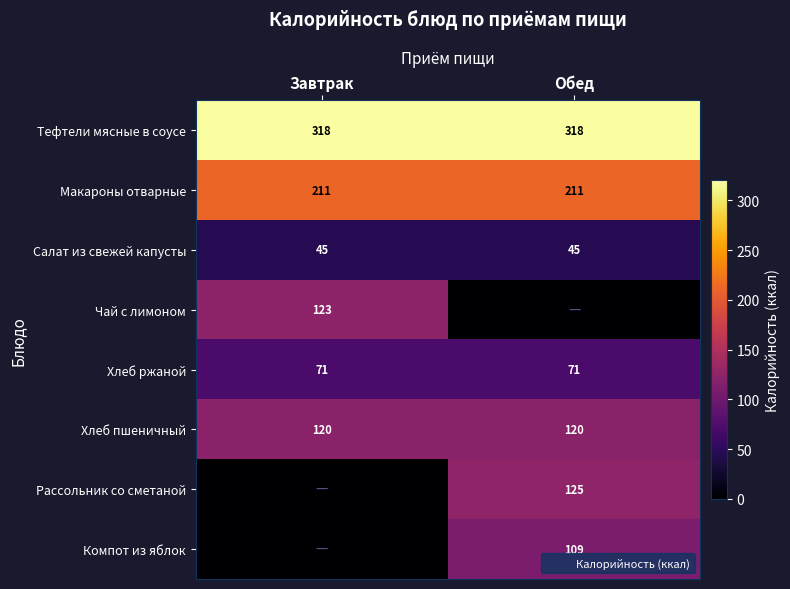

Which category has the lowest value in the Хлеб пшеничный series?

Завтрак